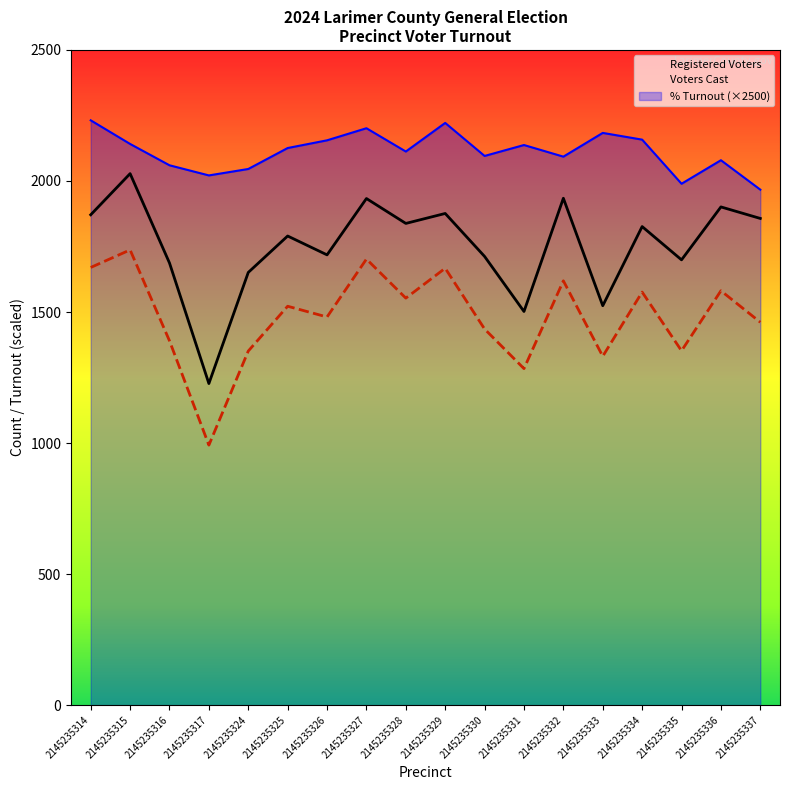

What value does the Registered Voters series have at 2145235324?

1651.0